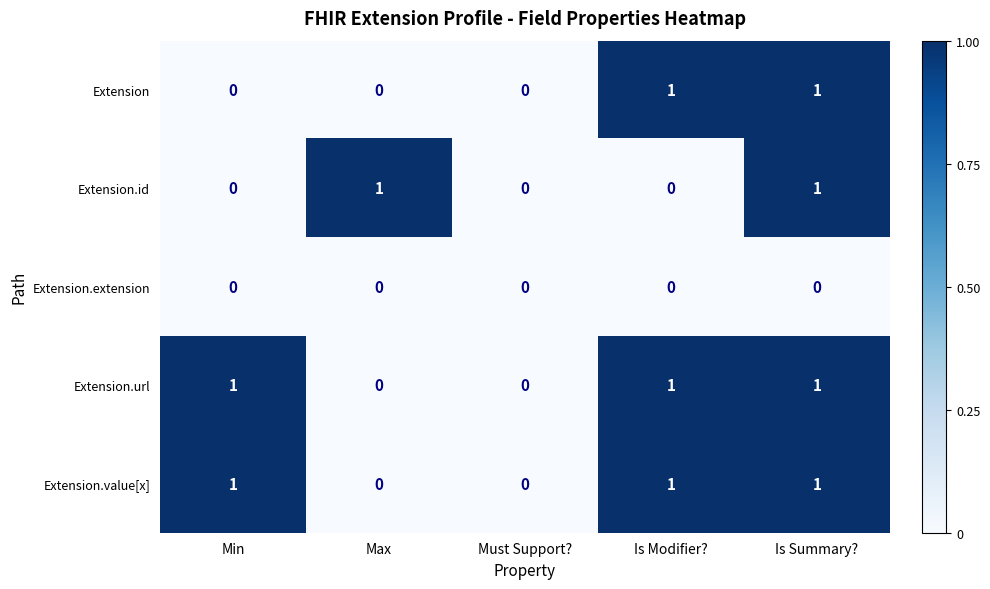

The Extension series shows -1 at Max. True or false?

False